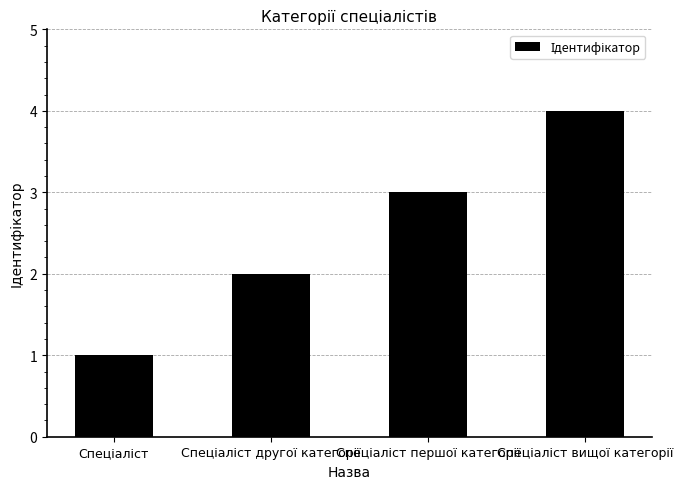

What is the difference between the maximum and minimum values?

3